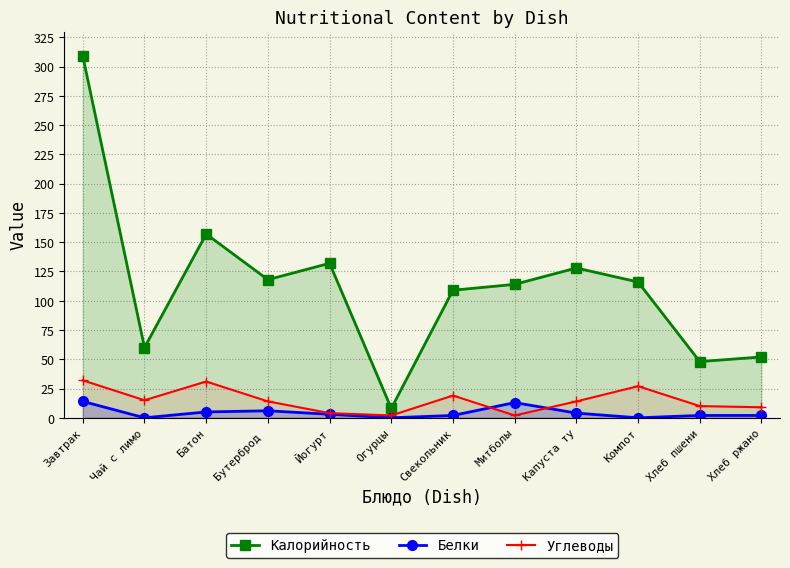

Where is Калорийность nearest to the value 158?

Батон